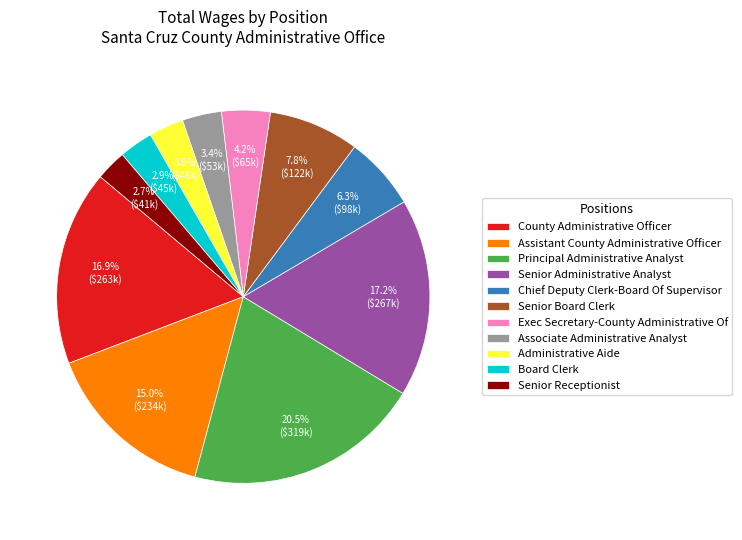

Count the number of slices in the pie.

11